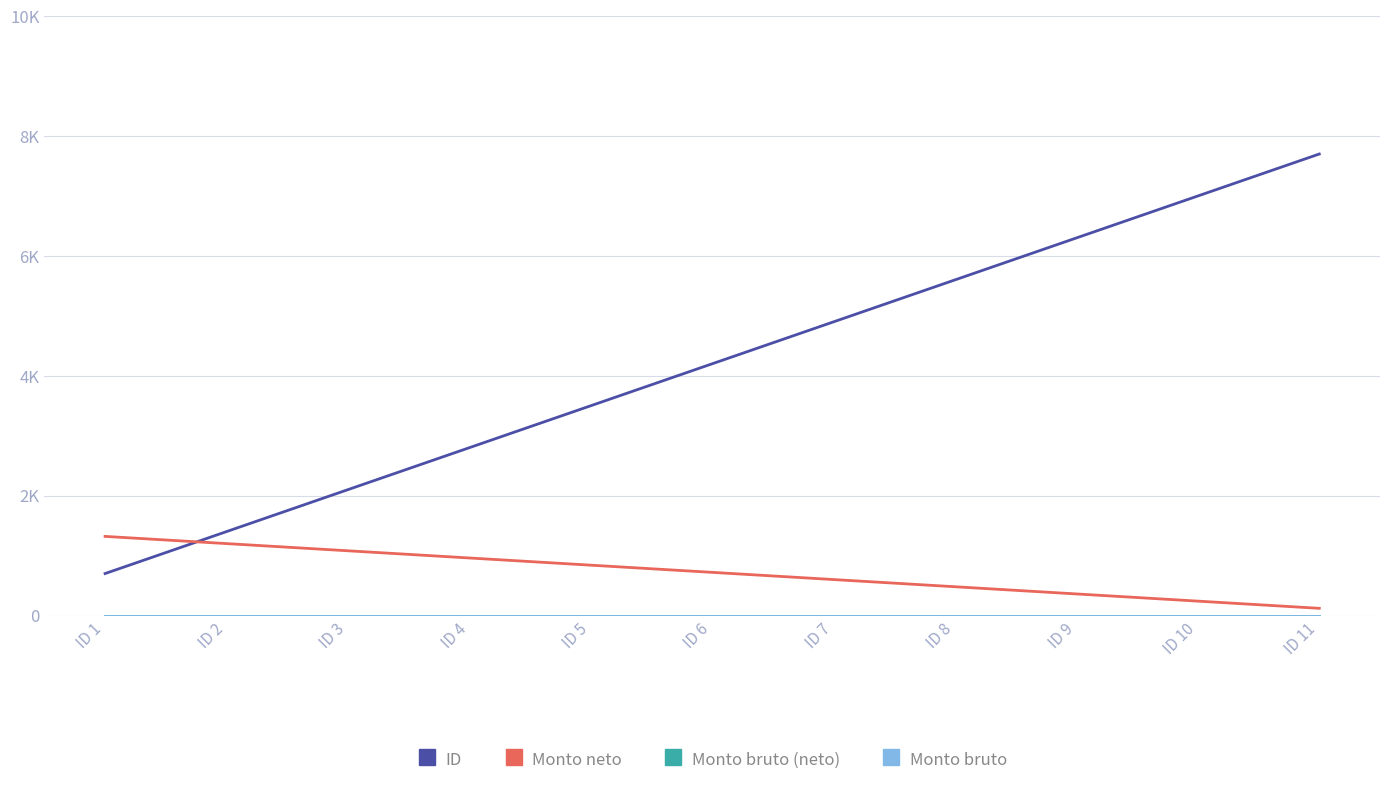

Does the chart have visible grid lines?

Yes